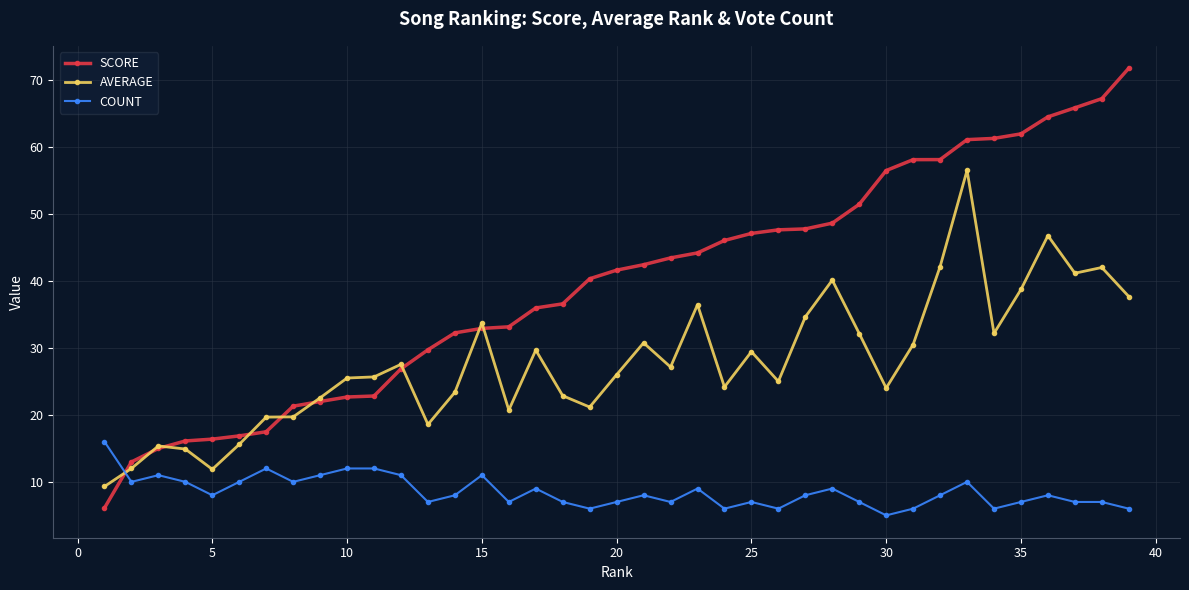

Rank the series by their maximum value, from highest to lowest.

SCORE, AVERAGE, COUNT